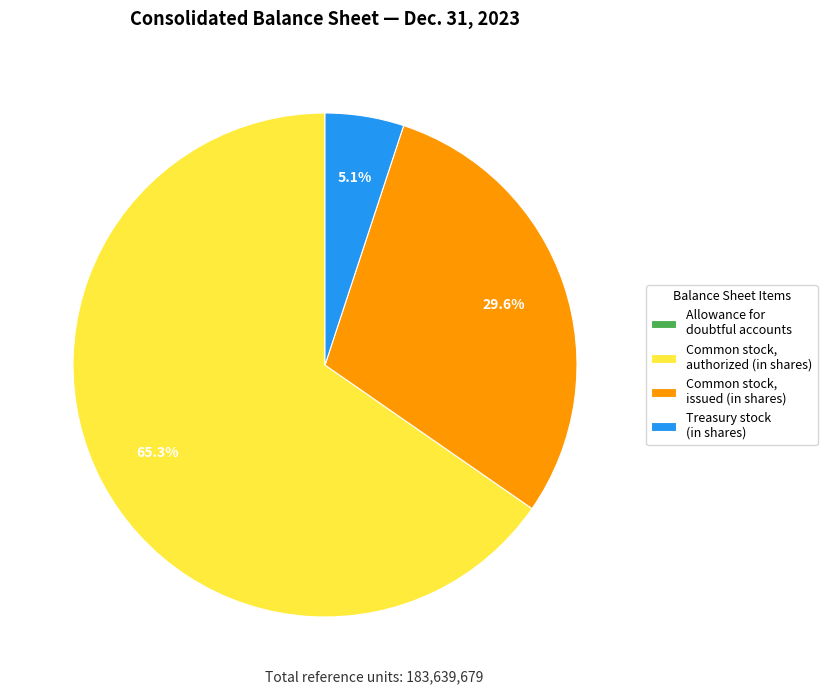

To the nearest percent, what is the average slice percentage?

25%